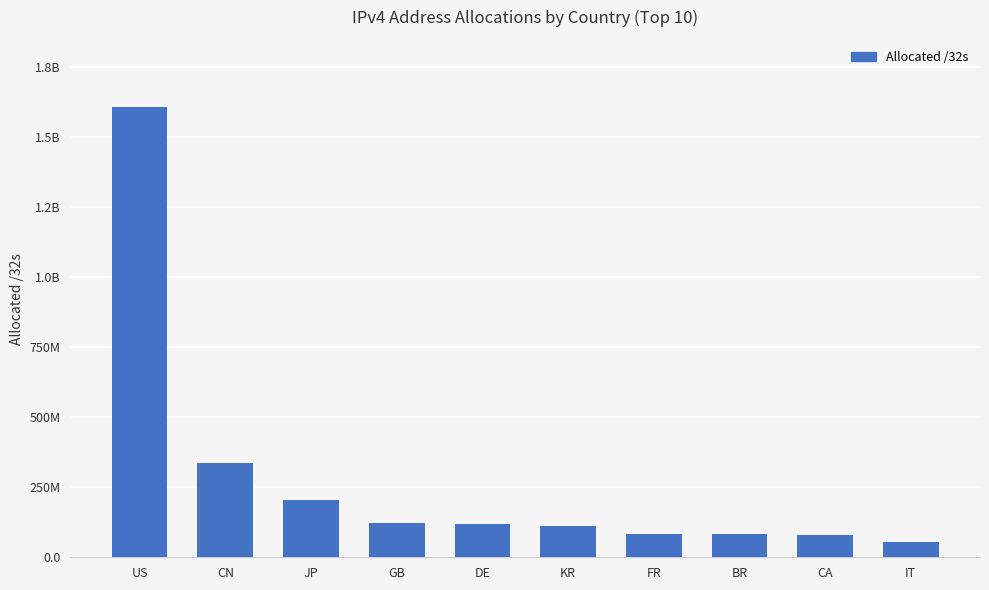

What is the average value?

279518161